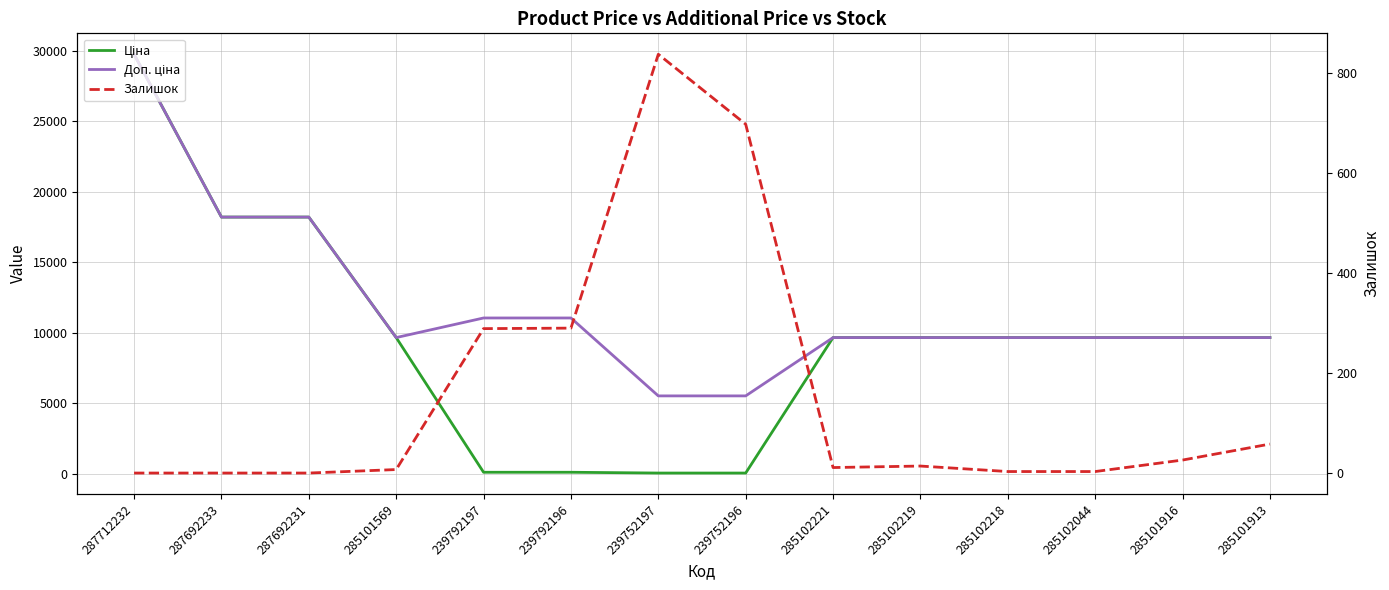

How many values in the Залишок series exceed 14?

6